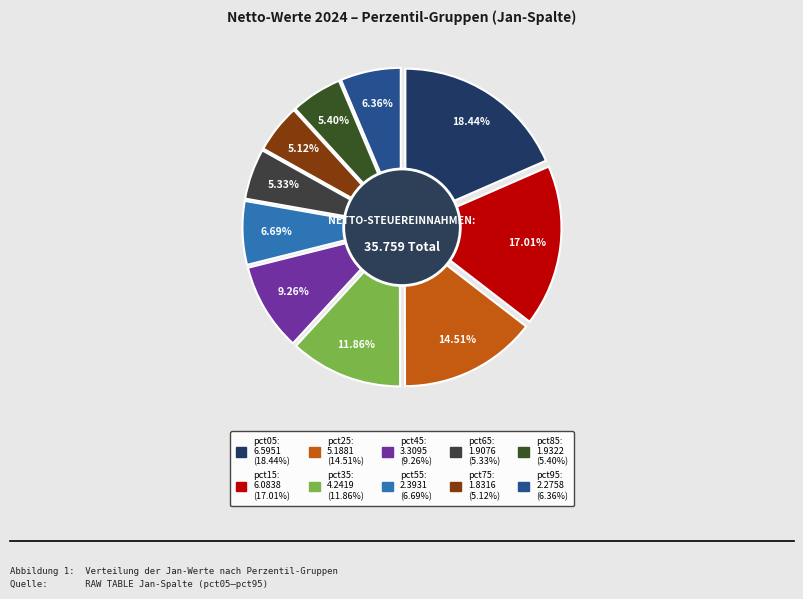

What is the change in value from pct85 to pct95?

+0.3